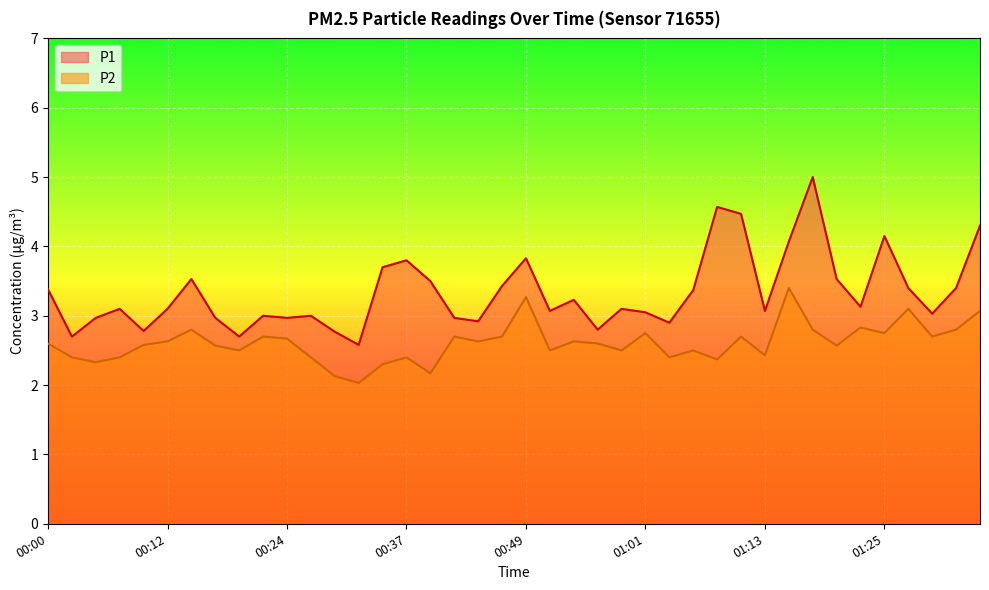

What is the average value of the P1 series?

3.3